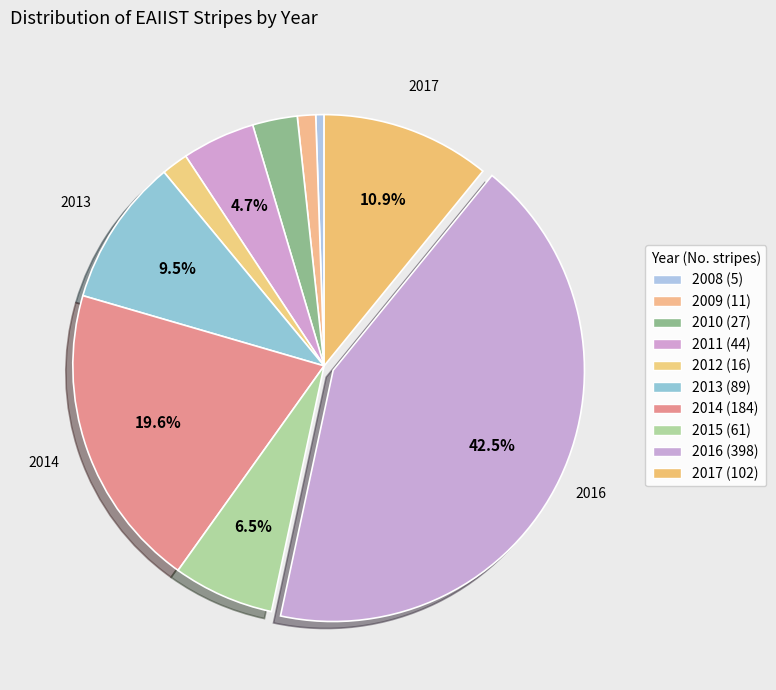

To the nearest percent, what is the combined percentage of 2008 and 2012?

2%